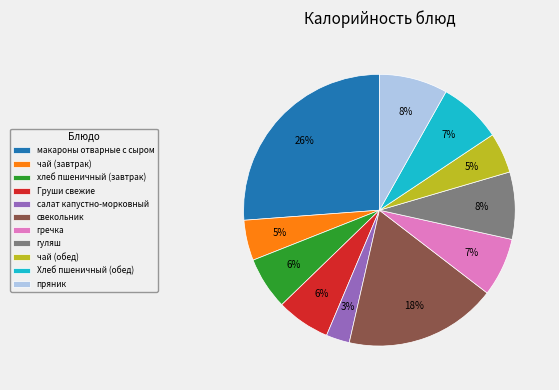

Which slice is the smallest?

салат капустно-морковный